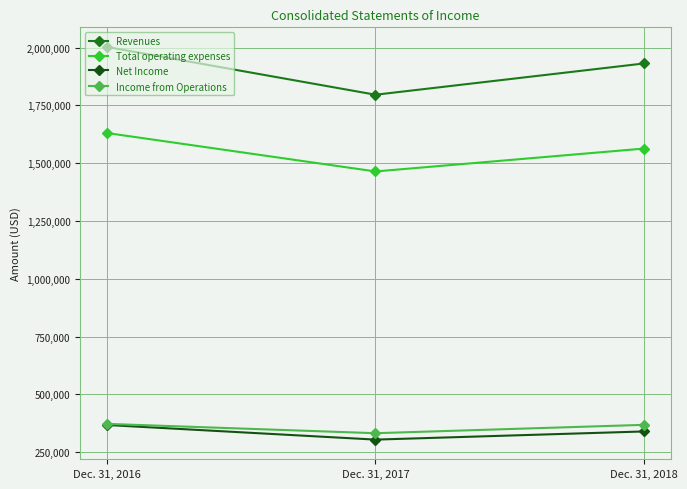

At which category does the chart reach its minimum across all series?

Dec. 31, 2017